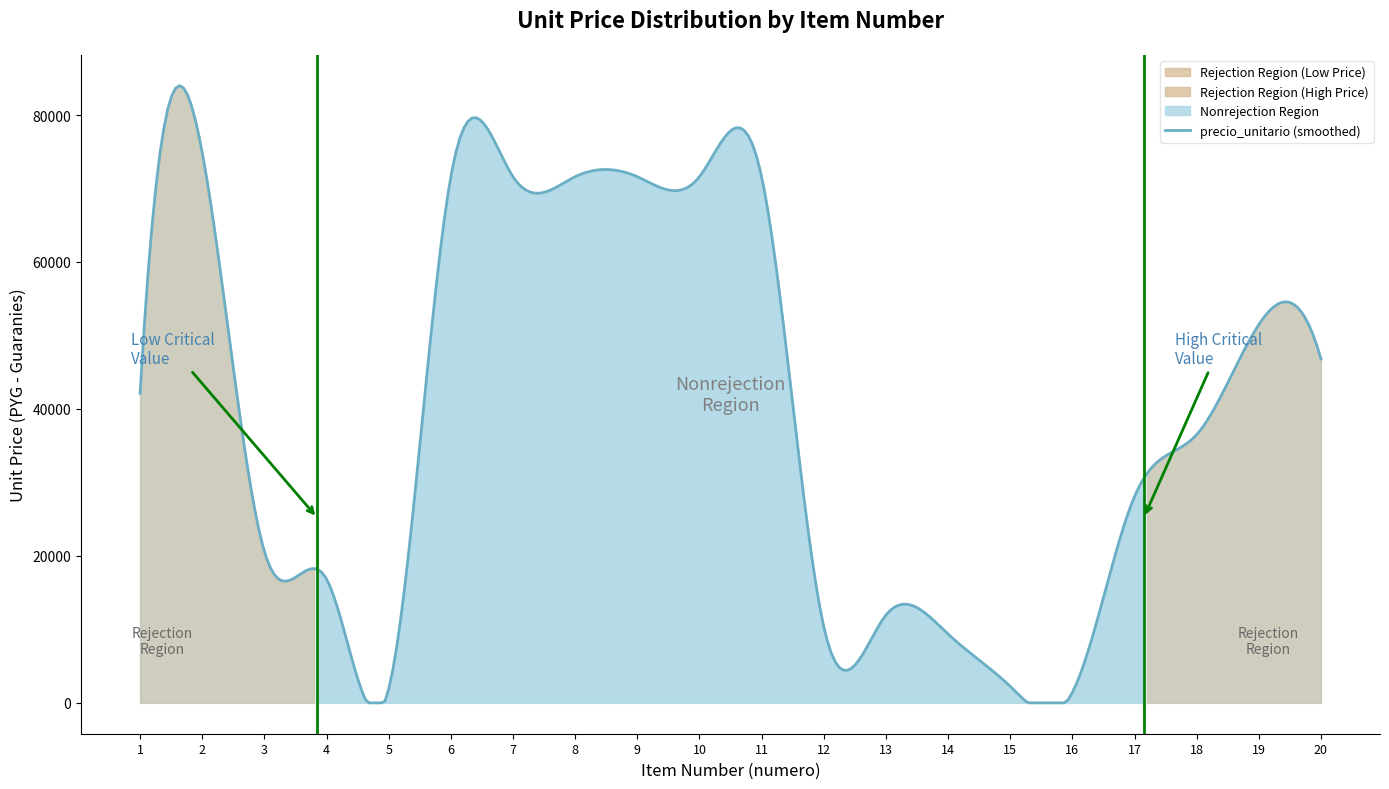

How many interior local peaks (higher than both neighbors) does the data have?

3